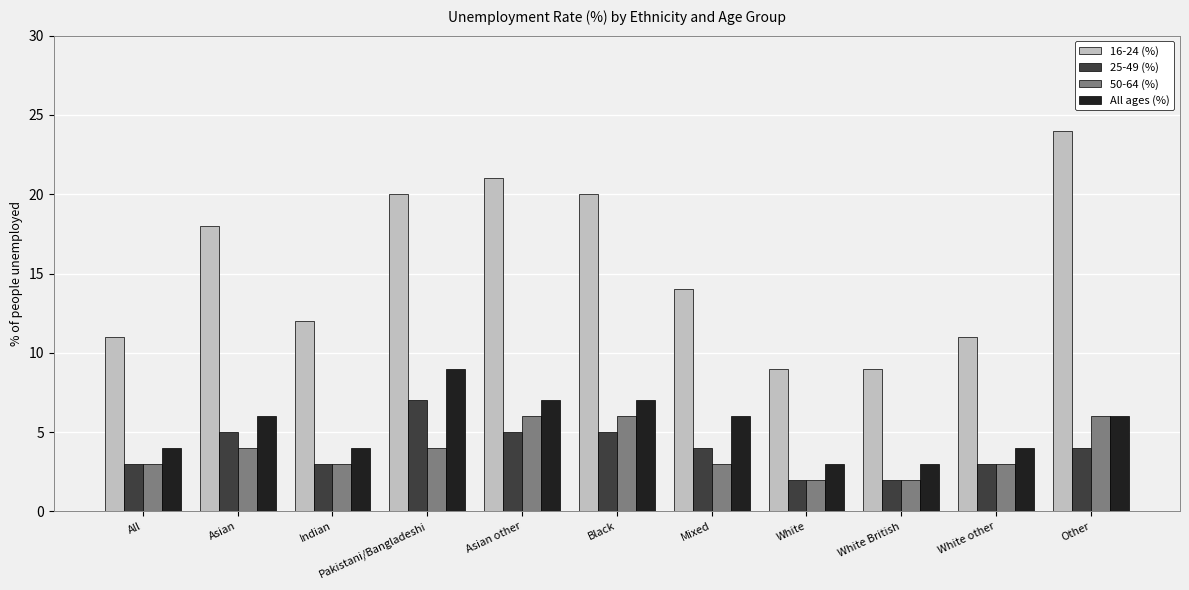

Rank the series at Pakistani/Bangladeshi from lowest to highest value.

50-64 (%), 25-49 (%), All ages (%), 16-24 (%)